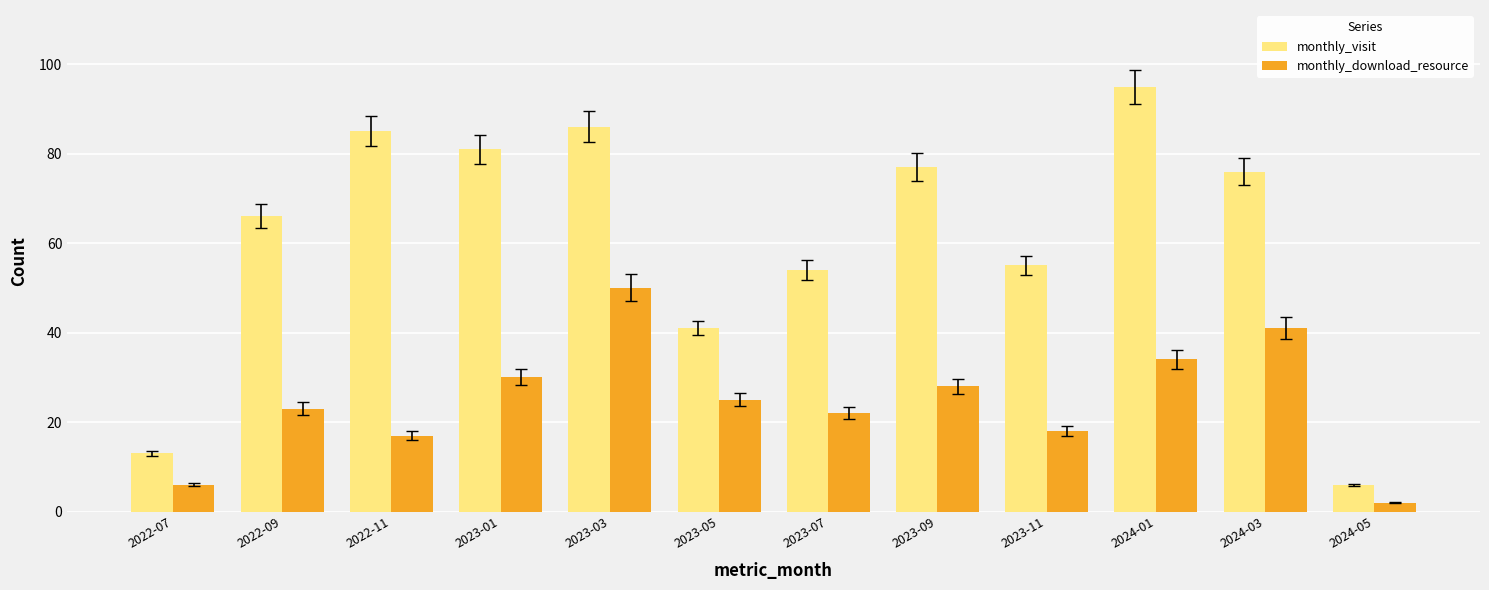

What is the minimum value for monthly_download_resource?

2